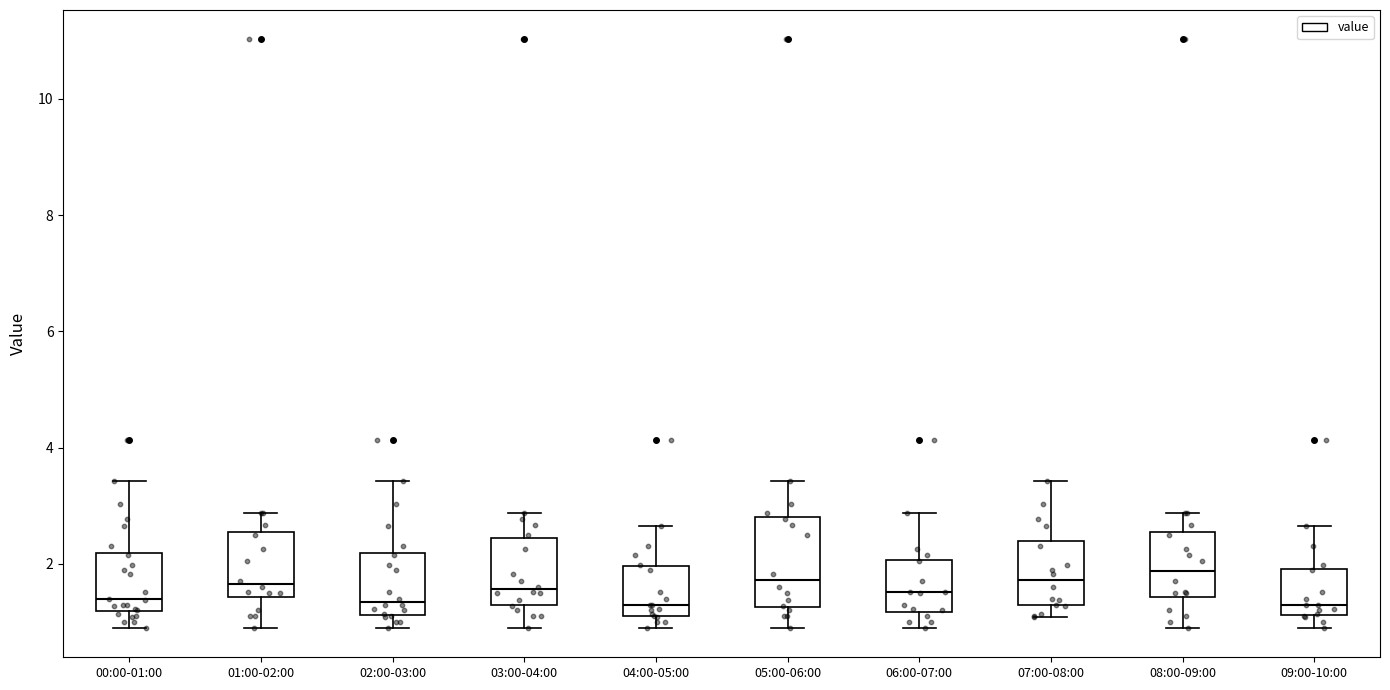

Reading left to right, read every box against the y-axis: the position of its median line, the range the box covers, and the ends of its whiskers. The values are not printed on the chart, so give them approximately, as read against the axis.

00:00-01:00: median 1.4, box 1.2 to 2.2, whiskers 1.0 to 3.4
01:00-02:00: median 1.6, box 1.4 to 2.6, whiskers 1.0 to 2.8
02:00-03:00: median 1.4, box 1.2 to 2.2, whiskers 1.0 to 3.4
03:00-04:00: median 1.6, box 1.2 to 2.4, whiskers 1.0 to 2.8
04:00-05:00: median 1.4, box 1.2 to 2.0, whiskers 1.0 to 2.6
05:00-06:00: median 1.8, box 1.2 to 2.8, whiskers 1.0 to 3.4
06:00-07:00: median 1.6, box 1.2 to 2.0, whiskers 1.0 to 2.8
07:00-08:00: median 1.8, box 1.2 to 2.4, whiskers 1.0 to 3.4
08:00-09:00: median 1.8, box 1.4 to 2.6, whiskers 1.0 to 2.8
09:00-10:00: median 1.4, box 1.2 to 2.0, whiskers 1.0 to 2.6